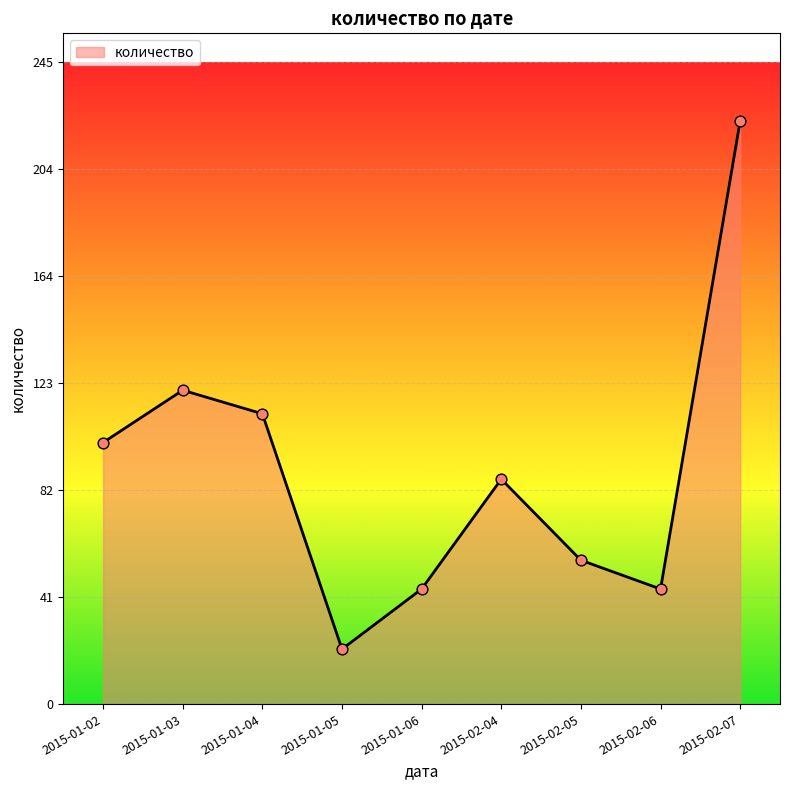

What is the change in value from 2015-01-02 to 2015-02-05?

-45